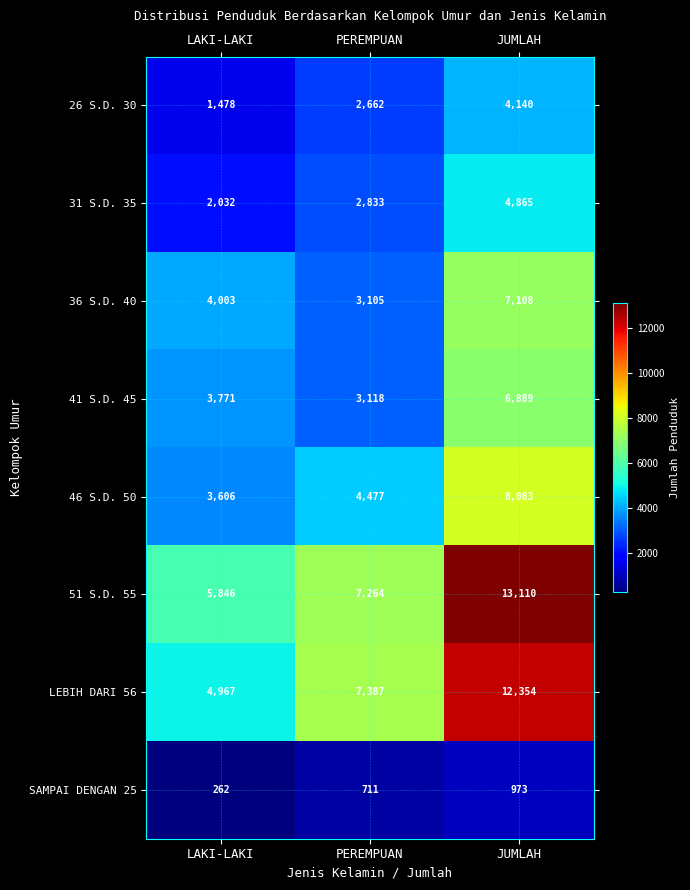

Count the 46 S.D. 50 values in the range 3606 to 8083.

3